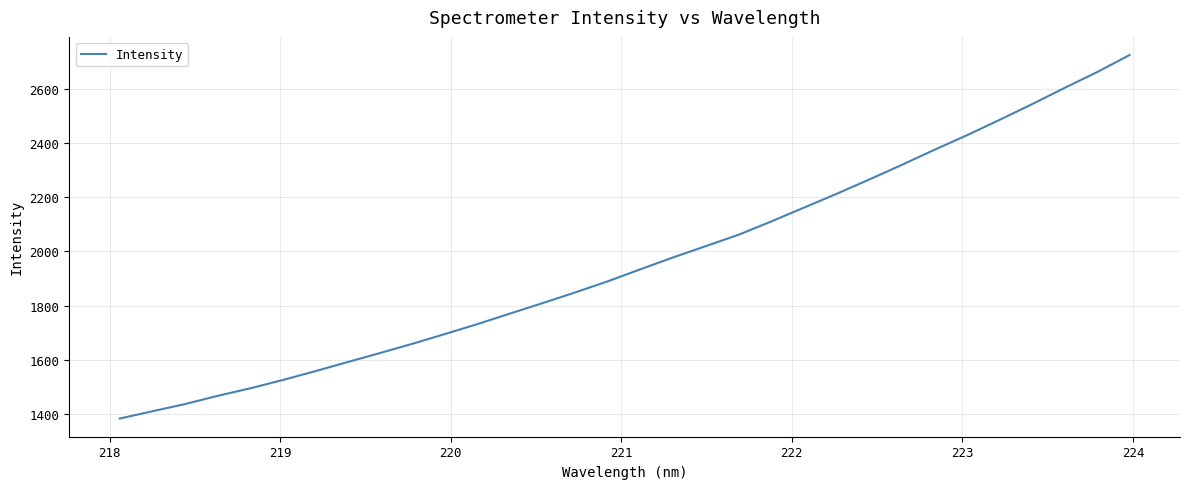

What is the greatest value displayed?

2725.6